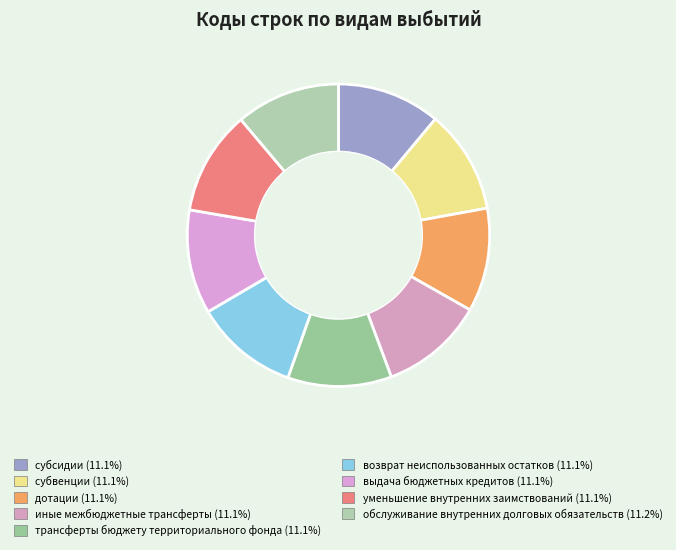

Count the number of slices in the pie.

9